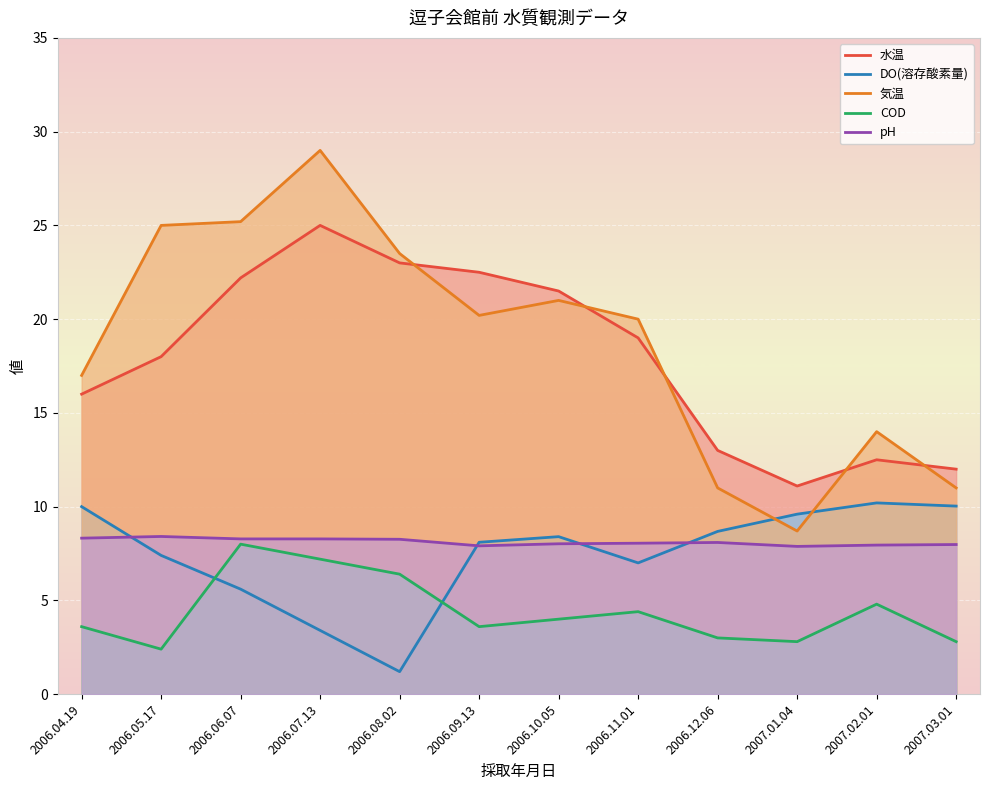

At which label does 水温 first exceed 19?

2006.06.07